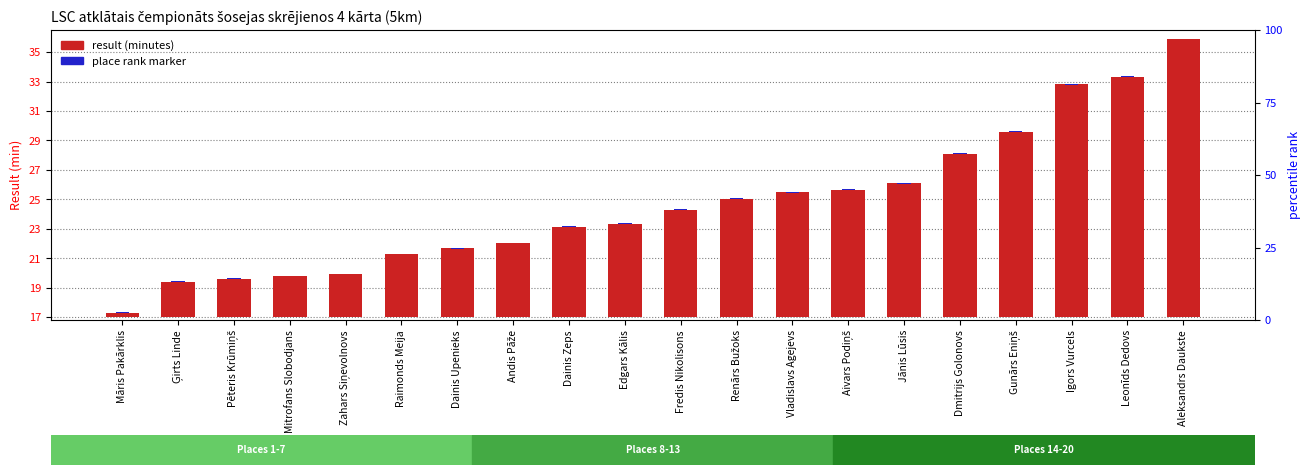

True or false: place rank has a value of 0.0 at Vladislavs Agejevs.

False